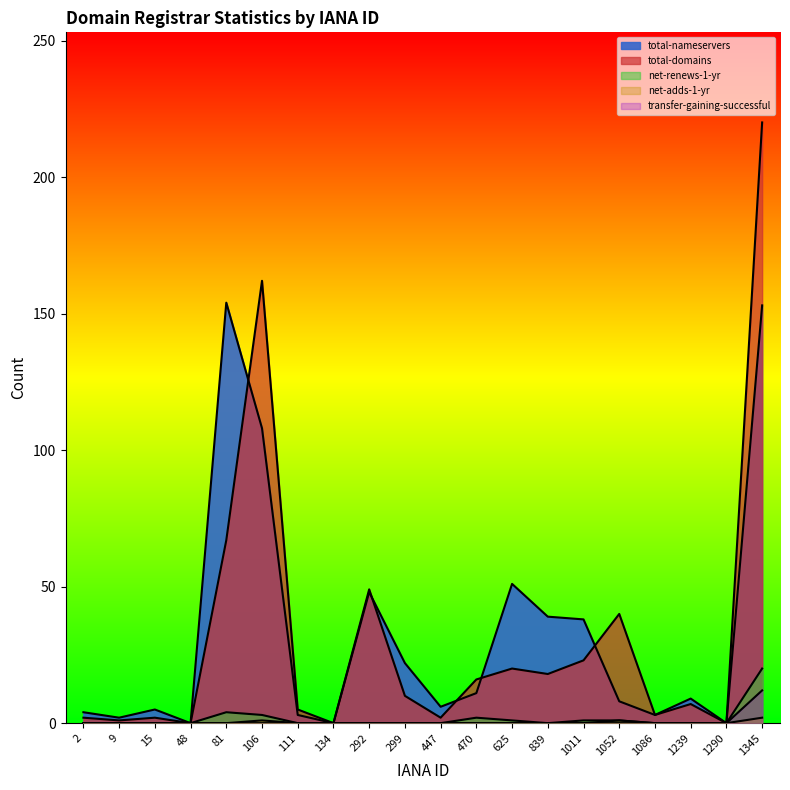

Does the chart display data point markers on the line(s)?

No